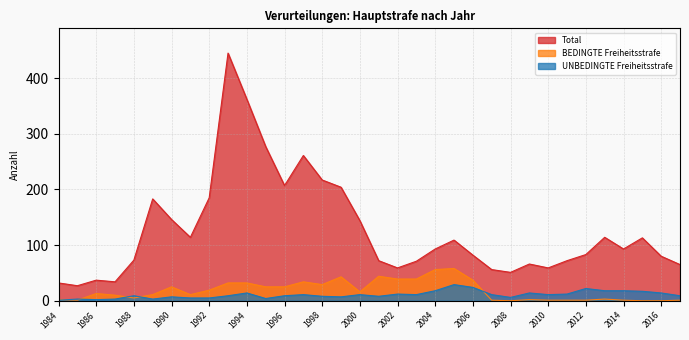

True or false: BEDINGTE Freiheitsstrafe and UNBEDINGTE Freiheitsstrafe cross at least once.

True